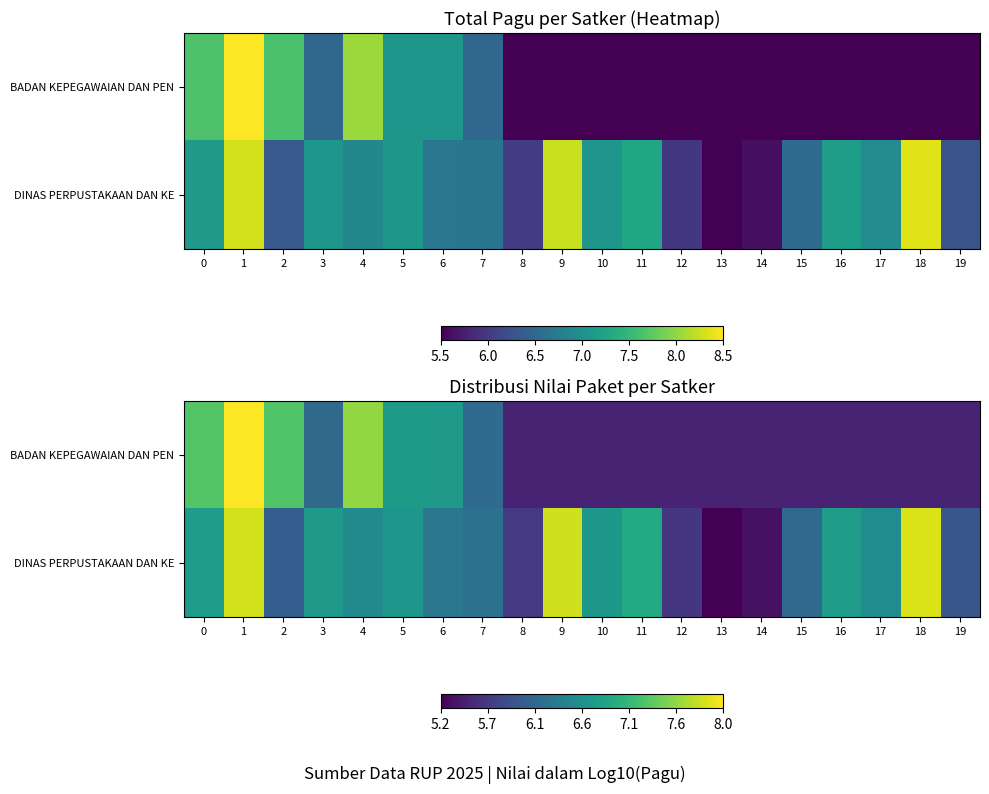

Which category has the lowest value across all series?

13